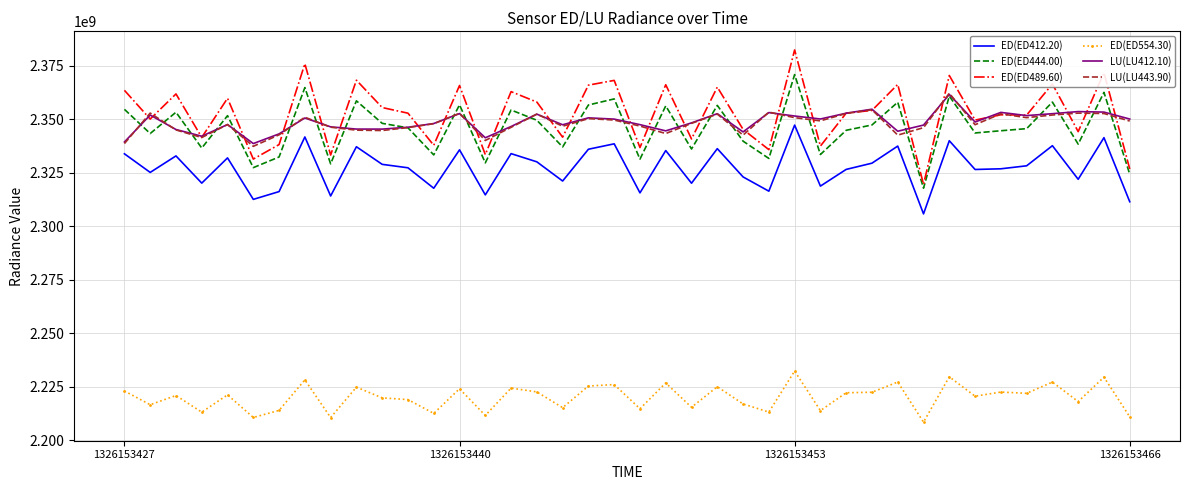

What is the greatest value displayed?

2382278464